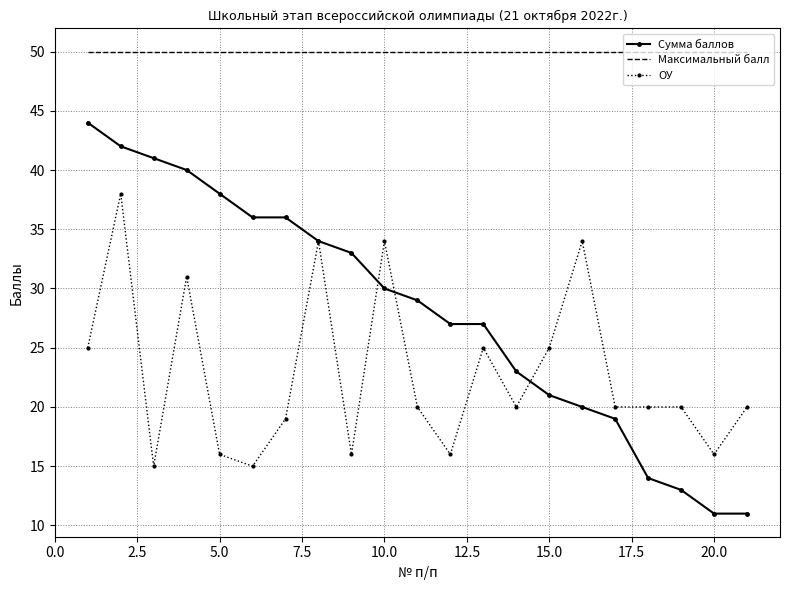

Rank the series by their average value, from highest to lowest.

Максимальный балл, Сумма баллов, ОУ